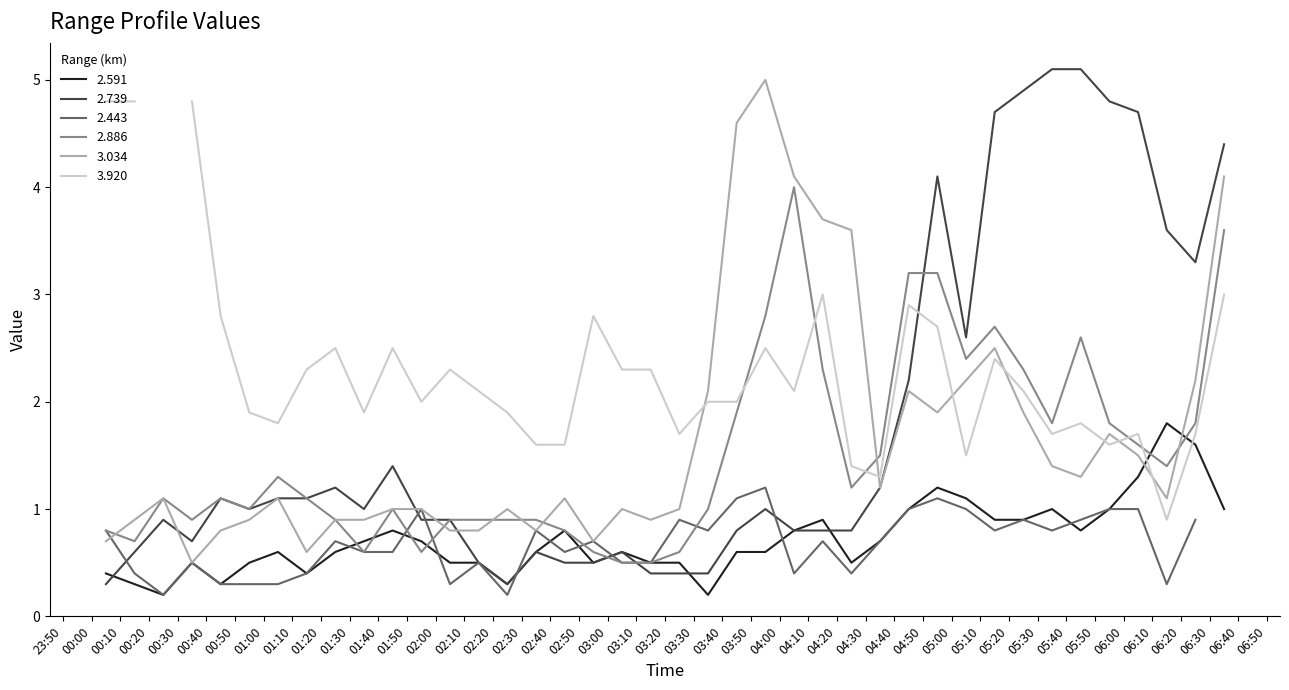

What is the maximum value for 2.886?

4.0